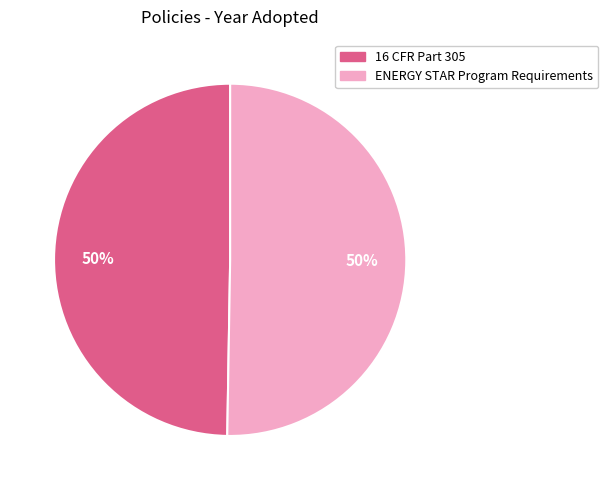

To the nearest percent, what is the average slice percentage?

50%